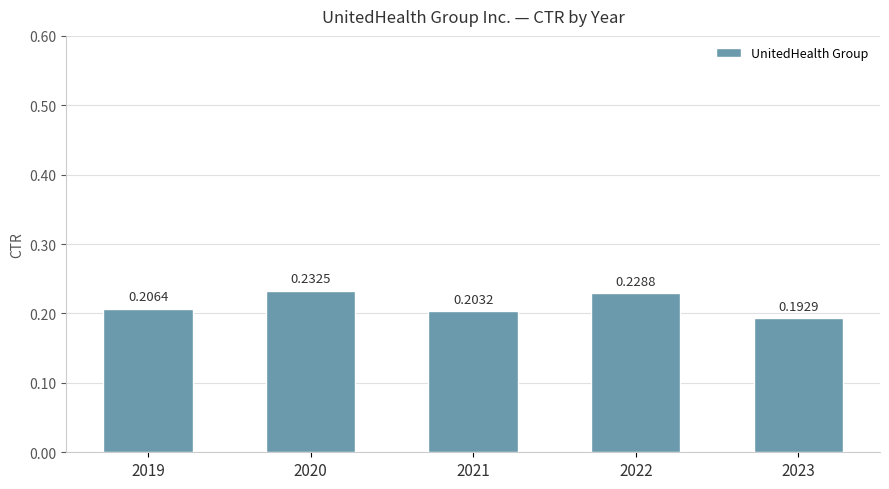

Which has a higher value, 2021 or 2020?

2020